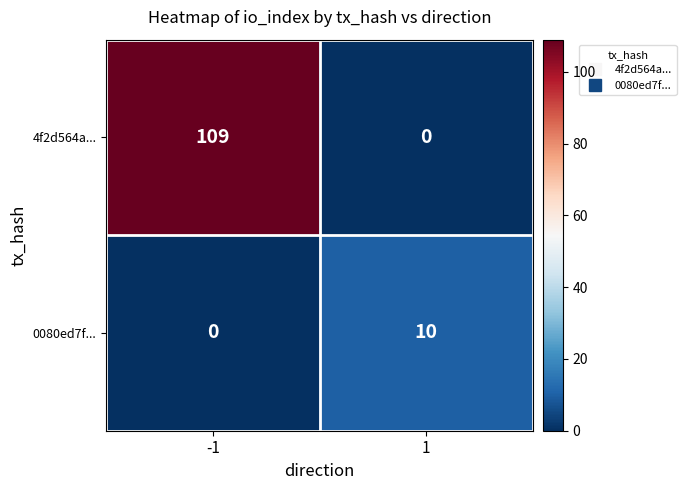

At which category is the sum across all series the highest?

-1